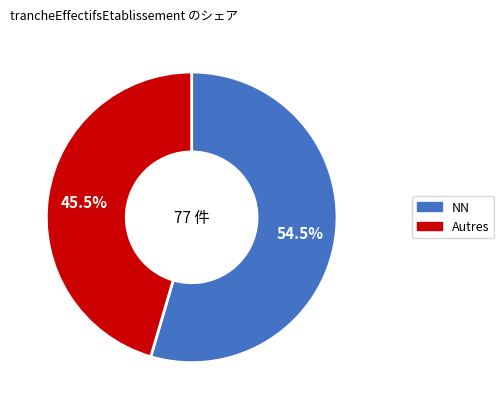

Is there any slice that represents more than half of the pie?

Yes